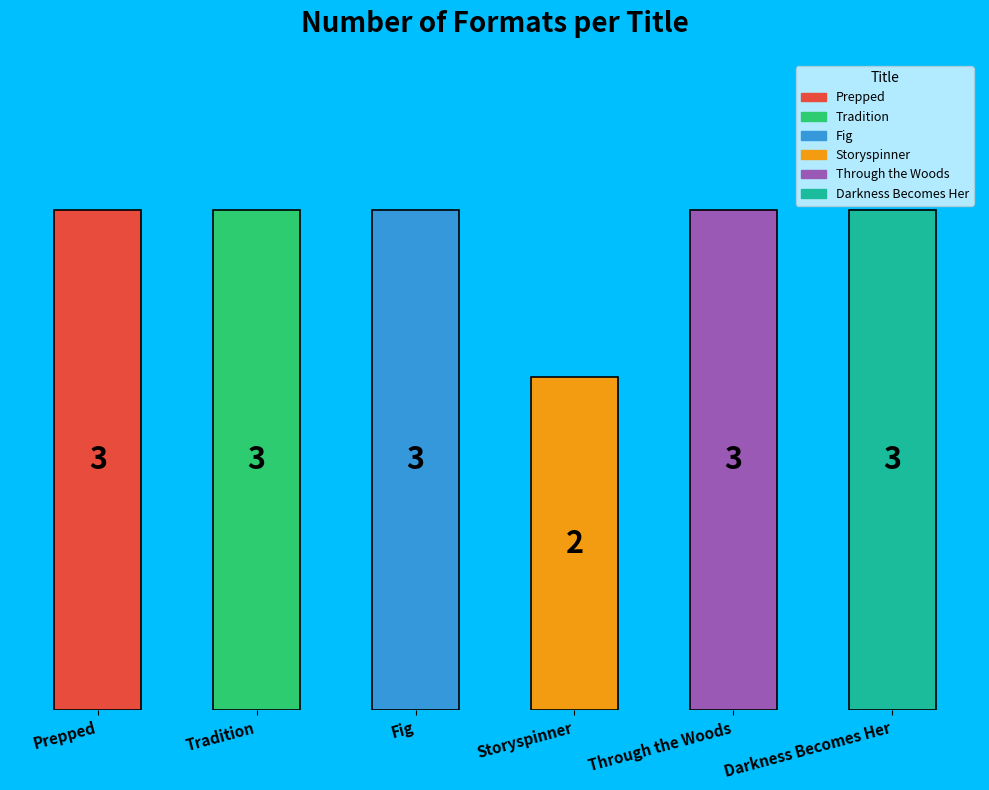

What is the greatest value displayed?

3